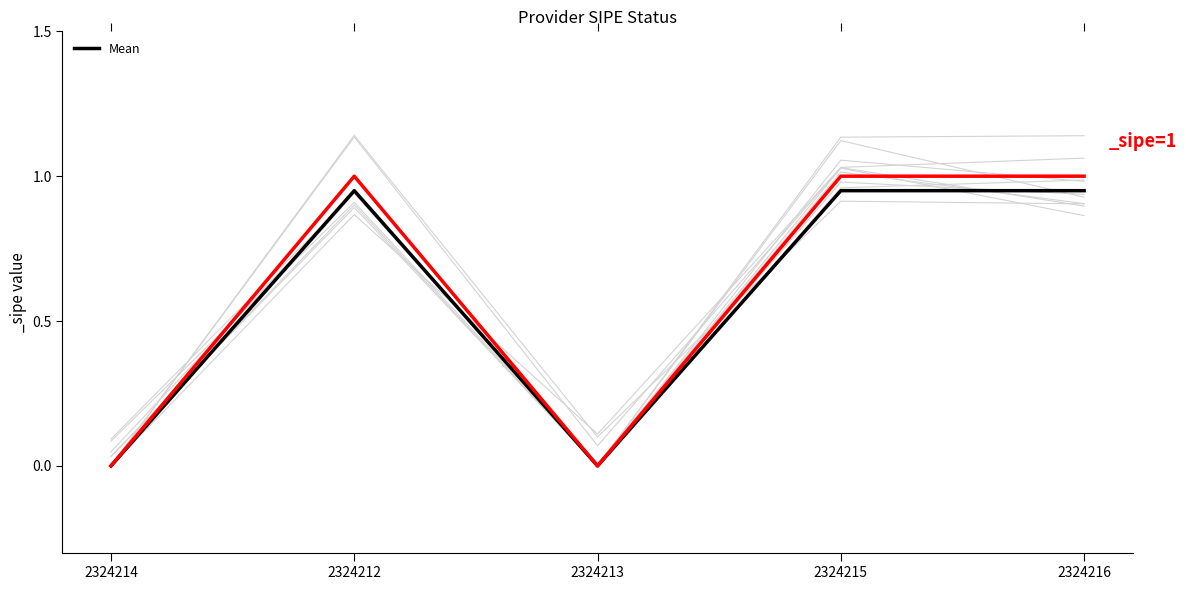

How many series are shown in this chart?

1